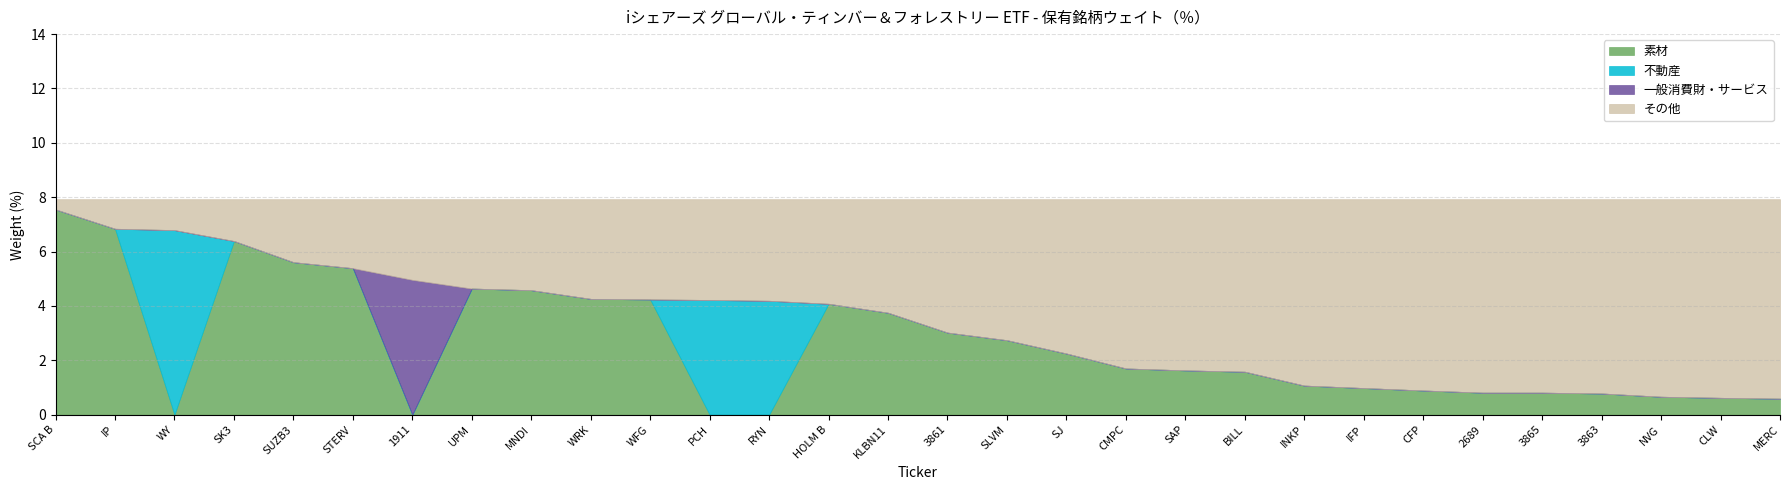

True or false: 不動産 and 一般消費財・サービス cross at least once.

False